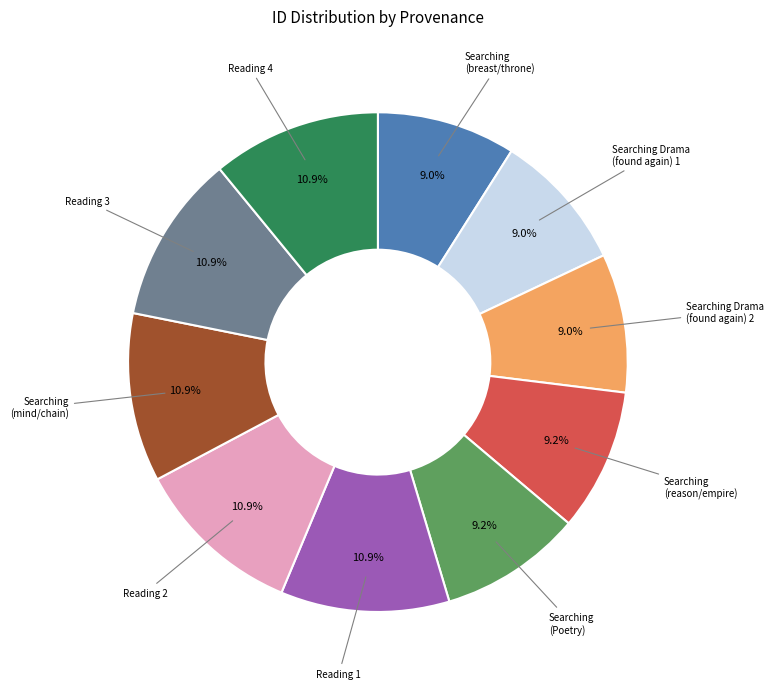

Is there any slice that represents more than half of the pie?

No